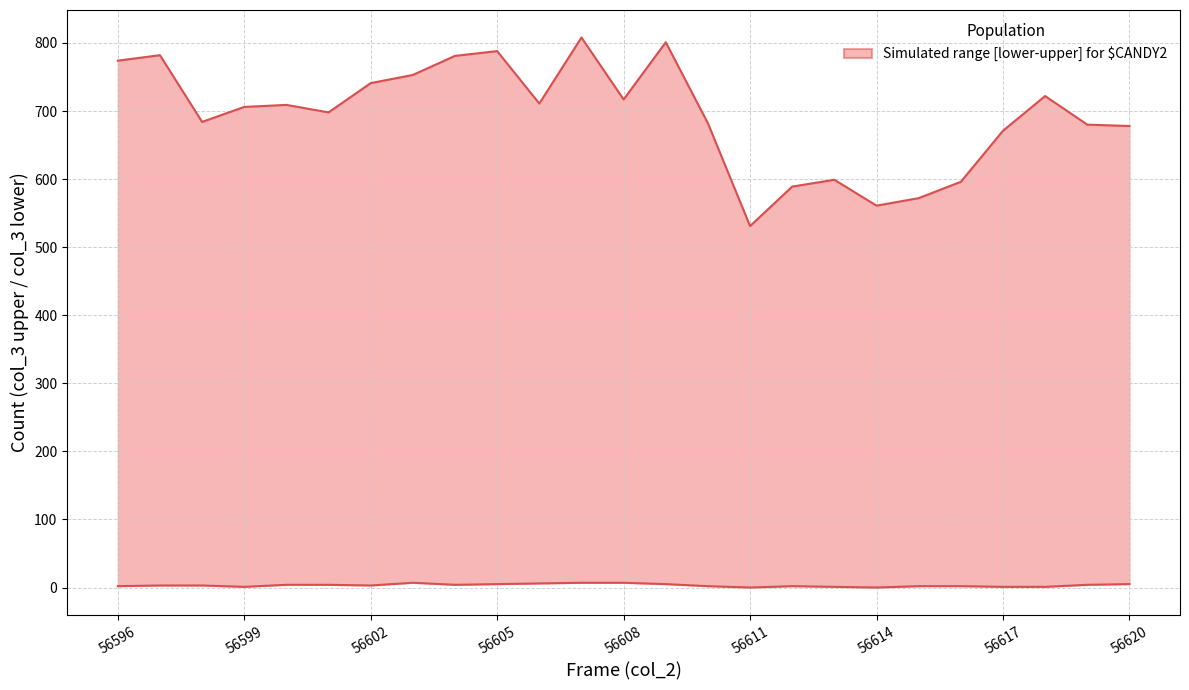

Reading left to right, what are all the values shown in this chart?

upper: 774	782	684	706	709	698	741	753	781	788	711	808	717	801	682	531	589	599	561	572	596	671	722	680	678
lower: 2	3	3	1	4	4	3	7	4	5	6	7	7	5	2	0	2	1	0	2	2	1	1	4	5